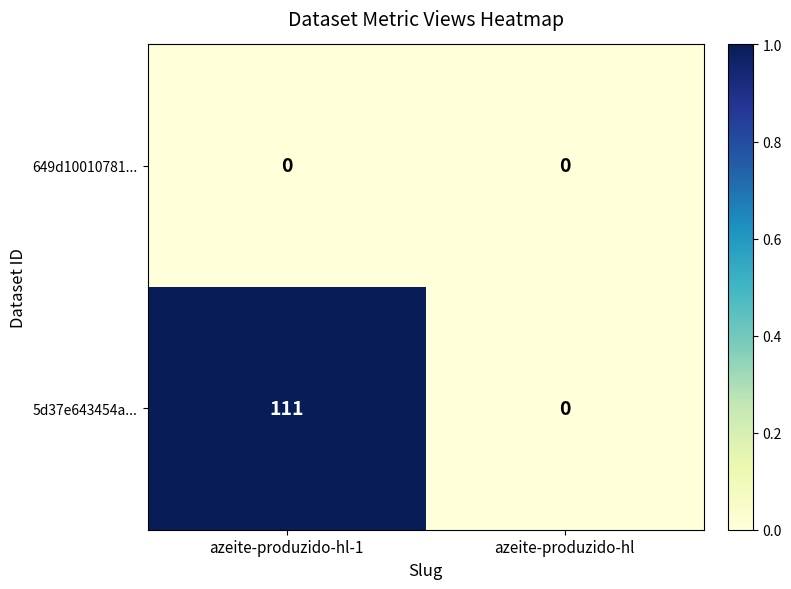

What is the average value of the 5d37e643454a... series?

56